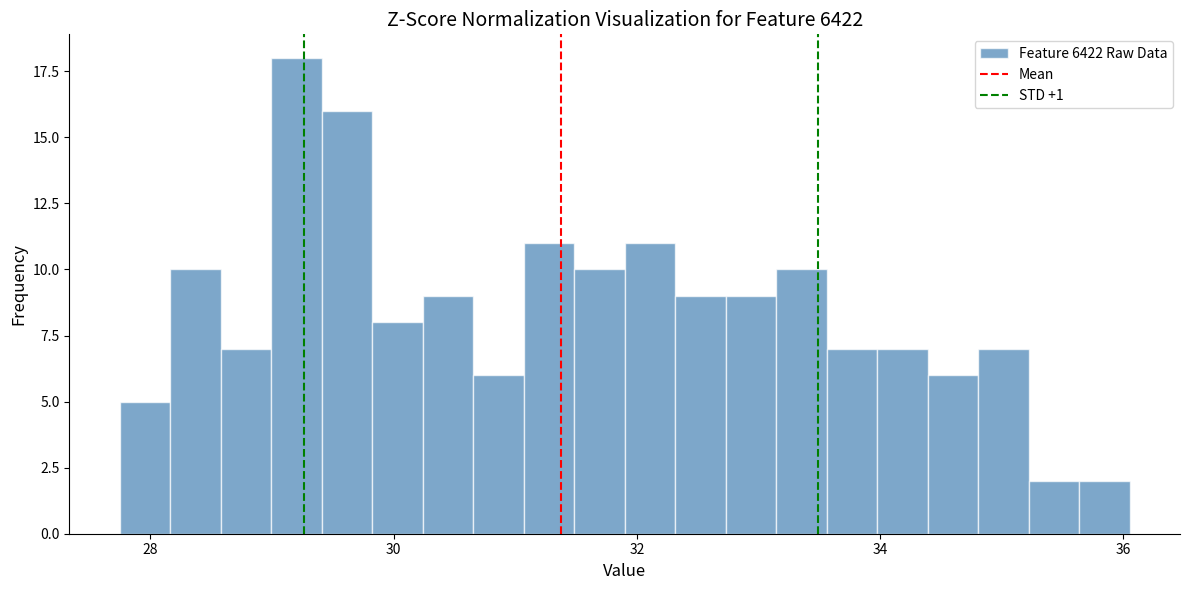

Around what value on the x-axis is the tallest bar? Give the approximate position of its centre, as read against the axis.

29.2